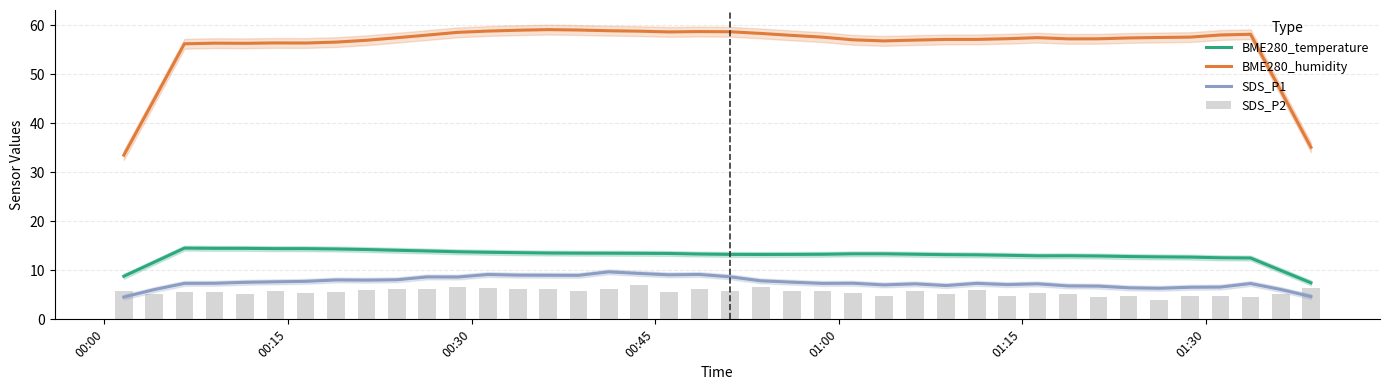

The value of SDS_P1 at 13 is 5.1. True or false?

False